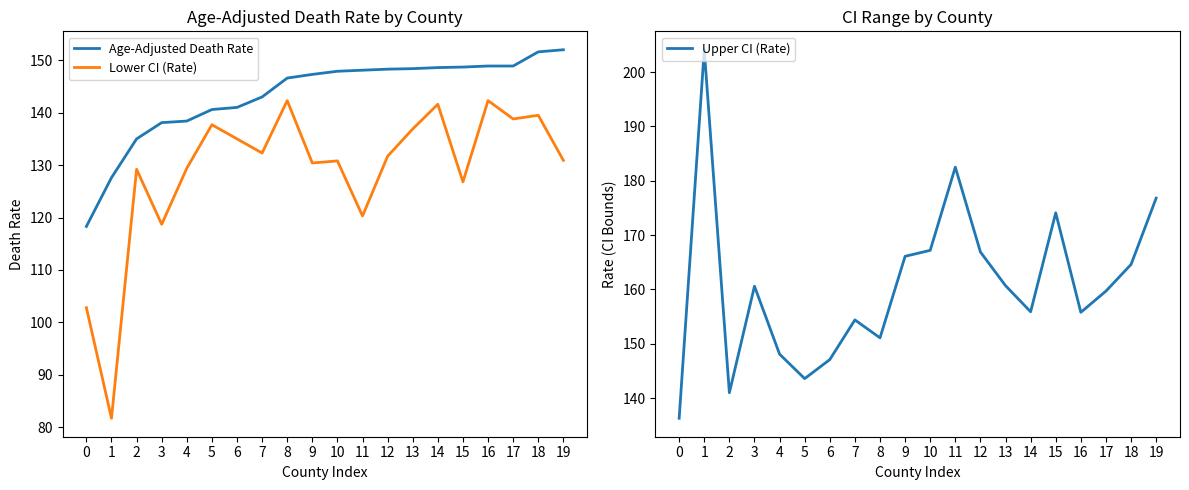

What are all the series names shown in the legend?

Age-Adjusted Death Rate, Lower CI (Rate), Upper CI (Rate)